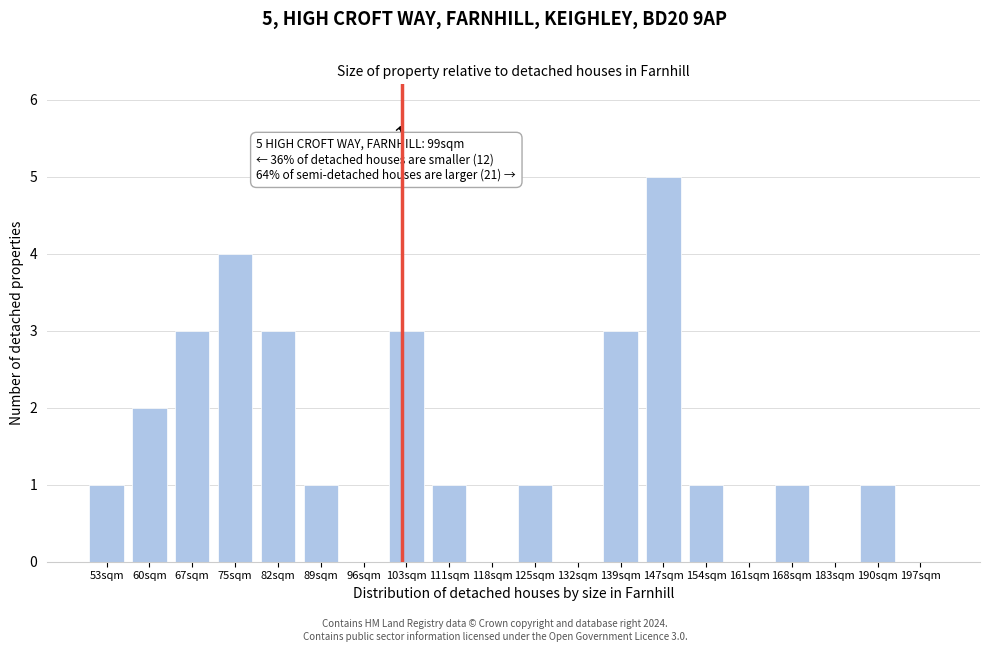

Reading right to left, list all the values displayed in this chart.

197sqm=0	190sqm=1	183sqm=0	168sqm=1	161sqm=0	154sqm=1	147sqm=5	139sqm=3	132sqm=0	125sqm=1	118sqm=0	111sqm=1	103sqm=3	96sqm=0	89sqm=1	82sqm=3	75sqm=4	67sqm=3	60sqm=2	53sqm=1